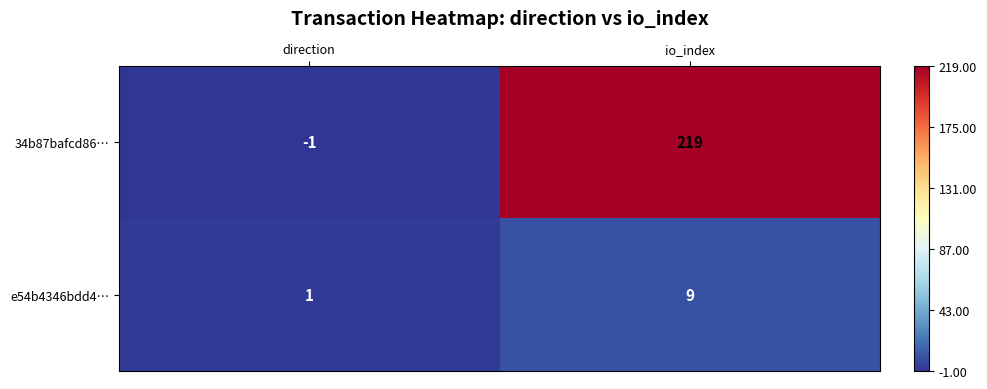

At how many categories does at least one series exceed 5?

1